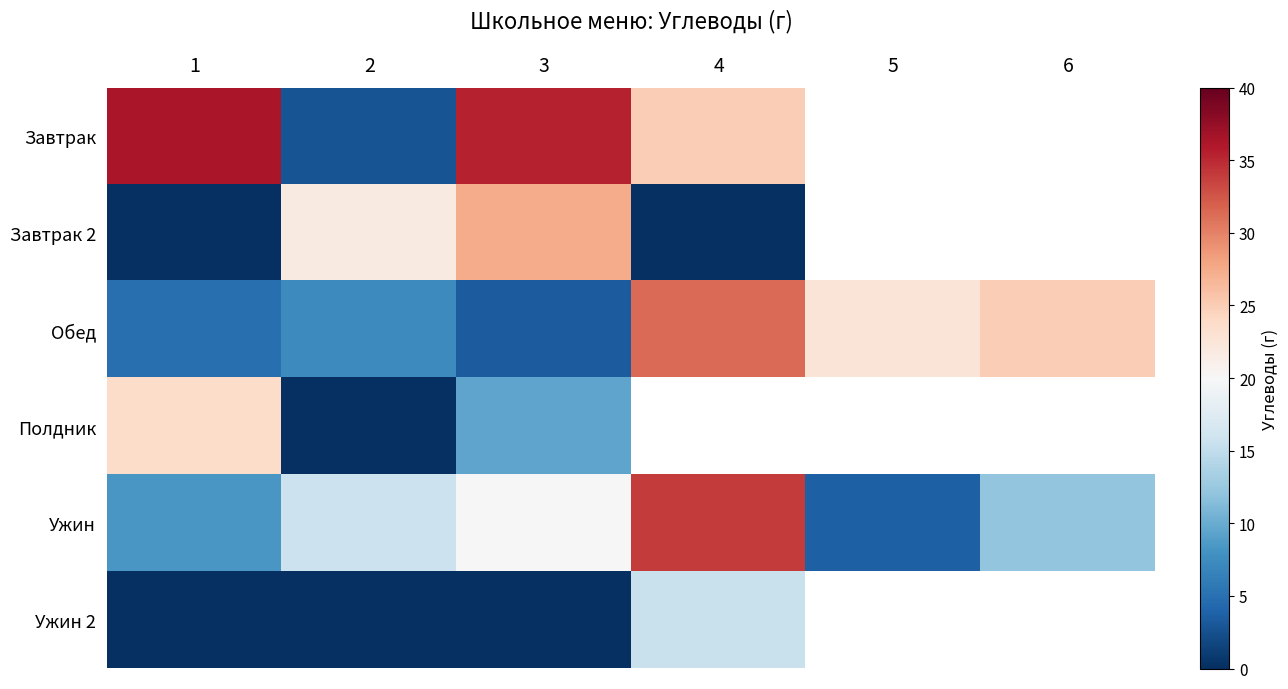

At how many categories does at least one series exceed 2?

6